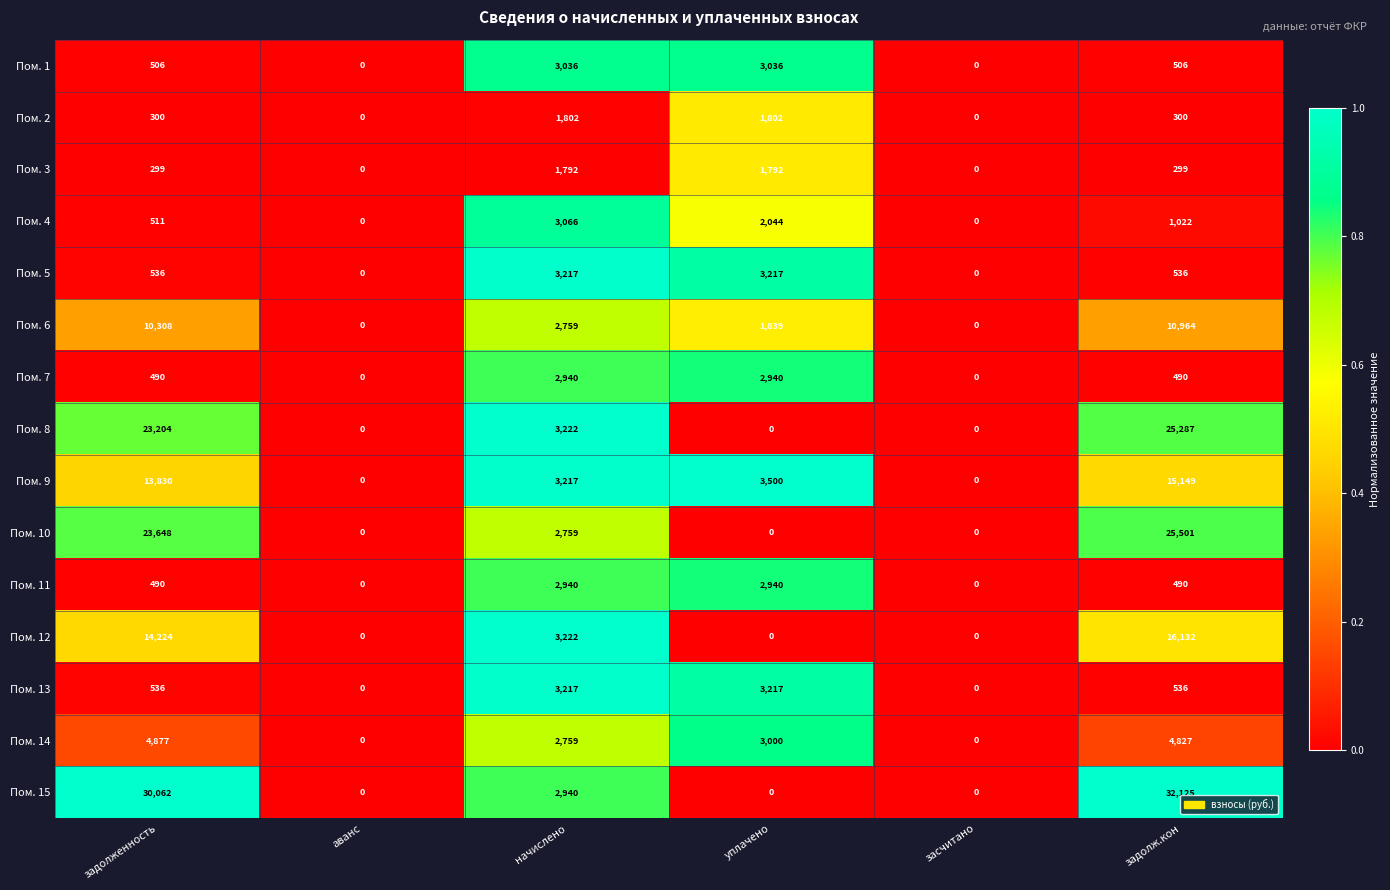

How many series are shown in this chart?

15